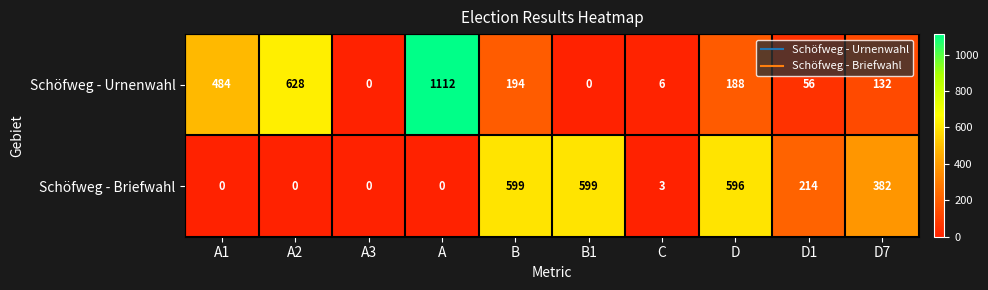

At which category is the sum across all series the highest?

A